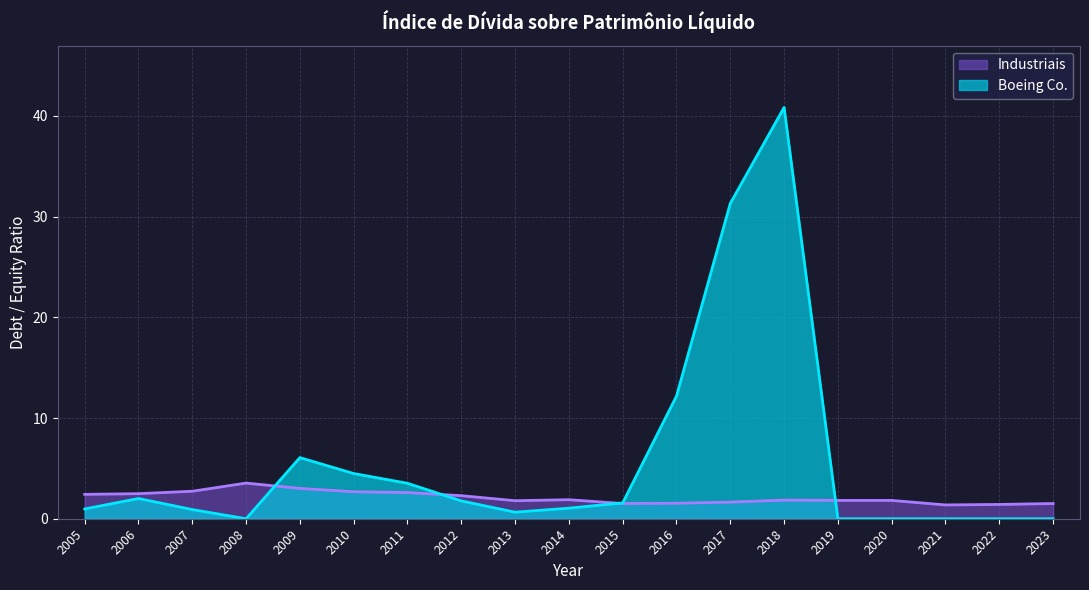

Is the value of Boeing Co. at 2010 greater than the value of Industriais at 2020?

Yes